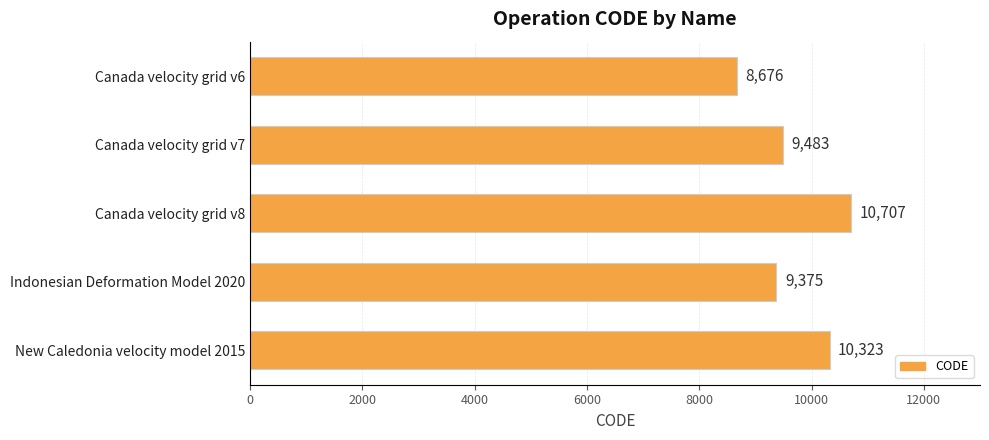

Count the number of data series in this chart.

1